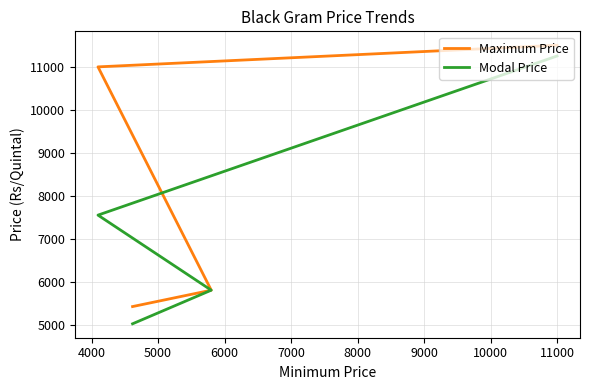

True or false: Maximum Price and Modal Price cross at least once.

False